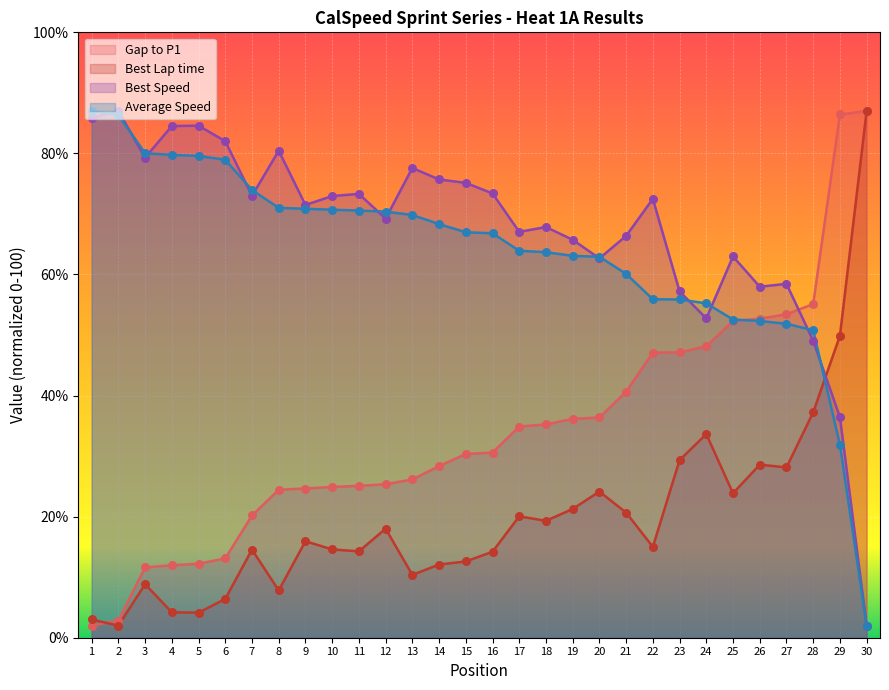

What are all the series names shown in the legend?

Gap to P1, Best Lap time, Best Speed, Average Speed